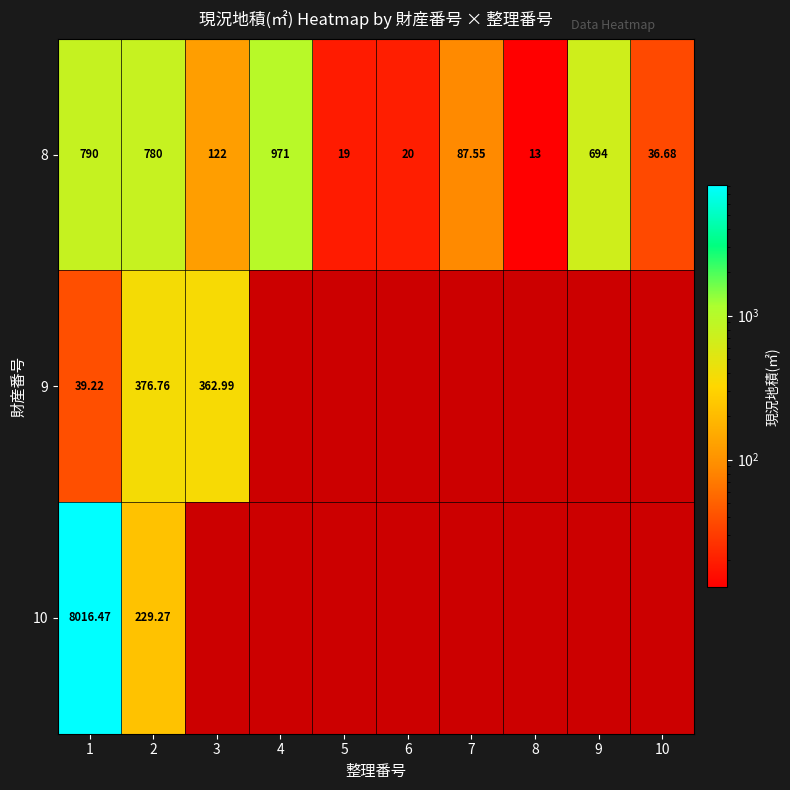

Is the value of 8 at 1 greater than the value of 9 at 1?

Yes